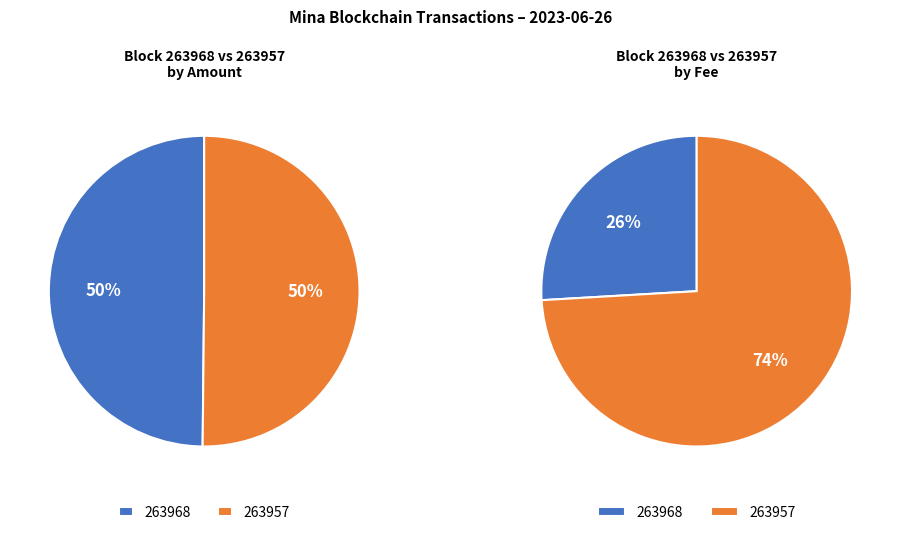

To the nearest percent, what is the average slice percentage?

50%